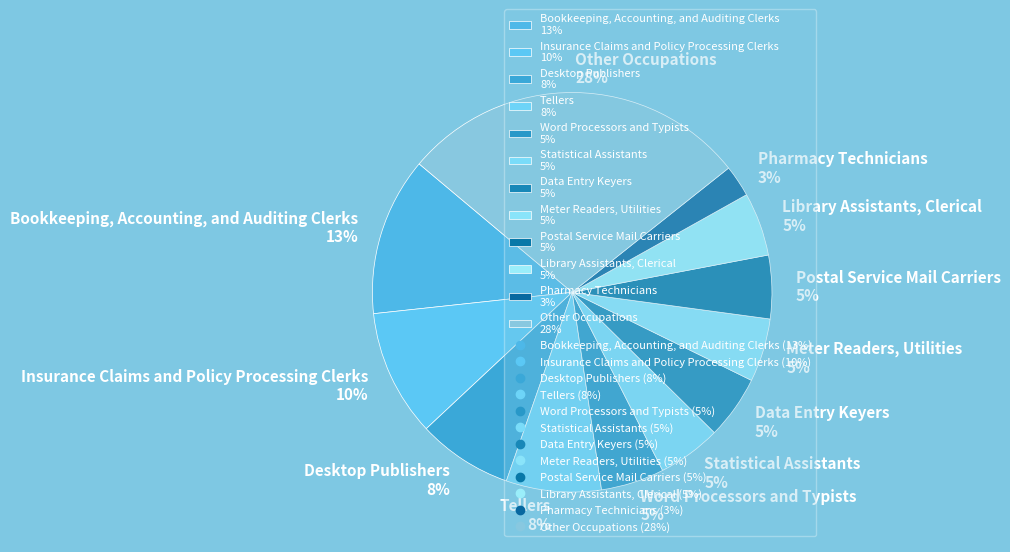

Which has a higher value, Library Assistants, Clerical 5% or Other Occupations 28%?

Other Occupations 28%